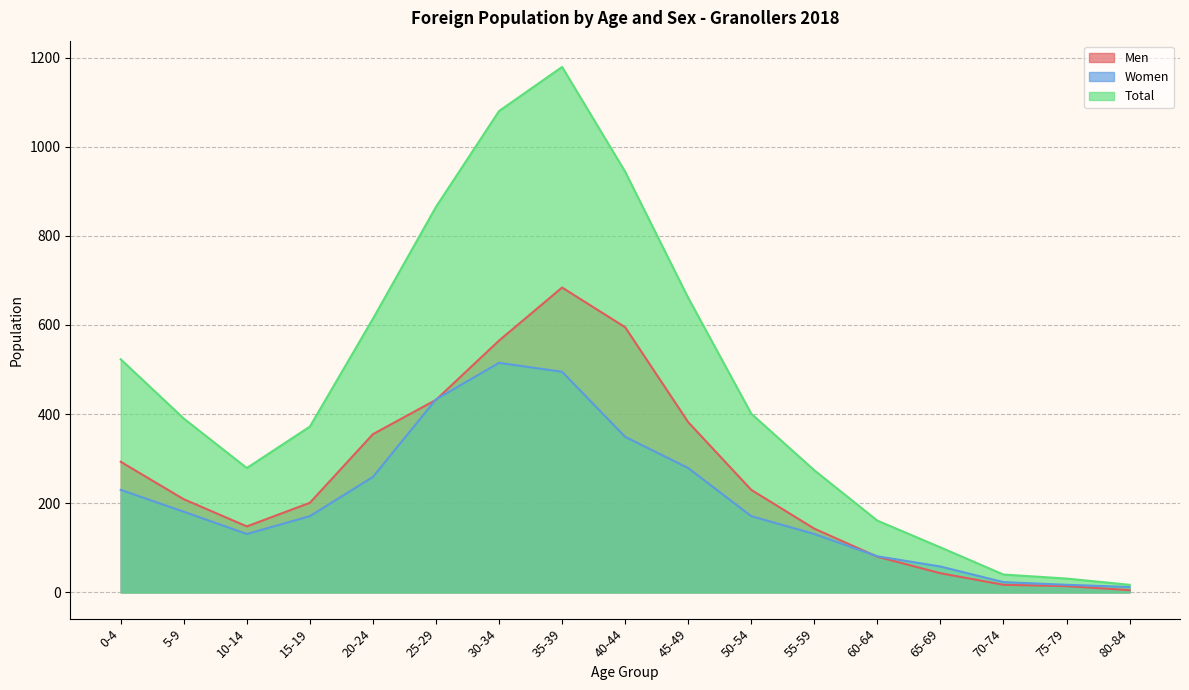

At which category is the sum across all series the highest?

35-39